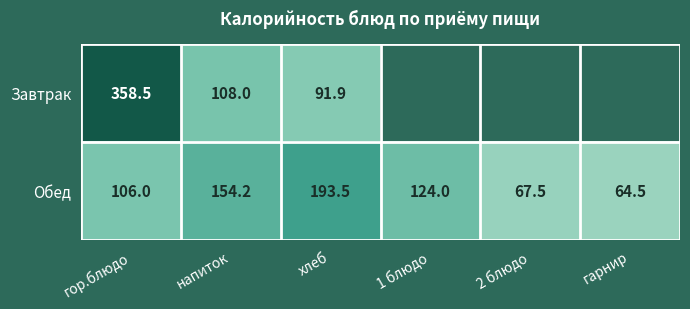

Rank the series at гор.блюдо from lowest to highest value.

Обед, Завтрак